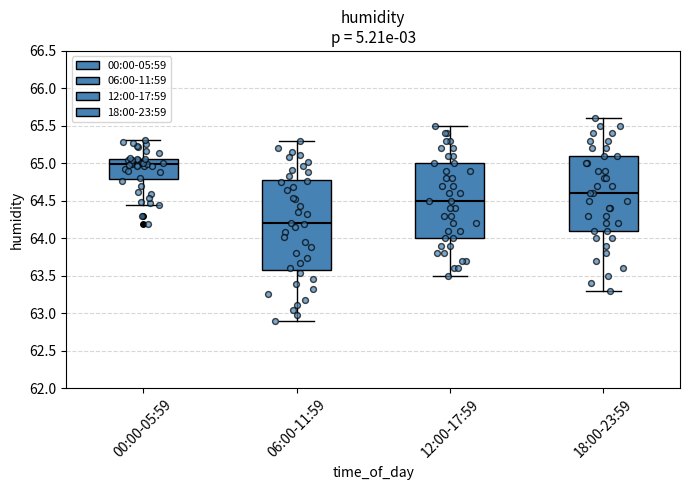

Reading left to right, read every box against the y-axis: the position of its median line, the range the box covers, and the ends of its whiskers. The values are not printed on the chart, so give them approximately, as read against the axis.

00:00-05:59: median 65.00, box 64.80 to 65.05, whiskers 64.45 to 65.30
06:00-11:59: median 64.20, box 63.60 to 64.80, whiskers 62.90 to 65.30
12:00-17:59: median 64.50, box 64.00 to 65.00, whiskers 63.50 to 65.50
18:00-23:59: median 64.60, box 64.10 to 65.10, whiskers 63.30 to 65.60